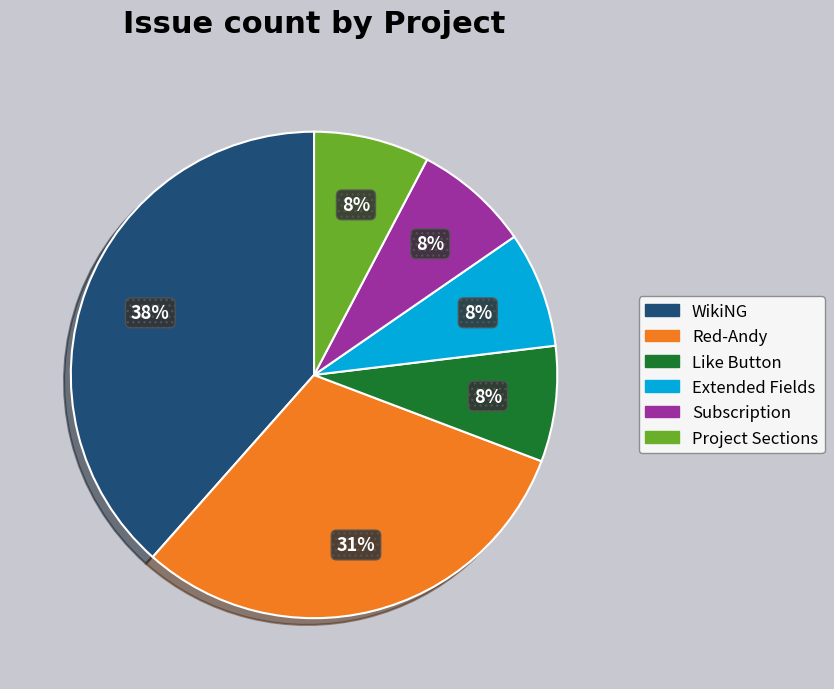

True or false: Red-Andy accounts for 31% of the total.

True